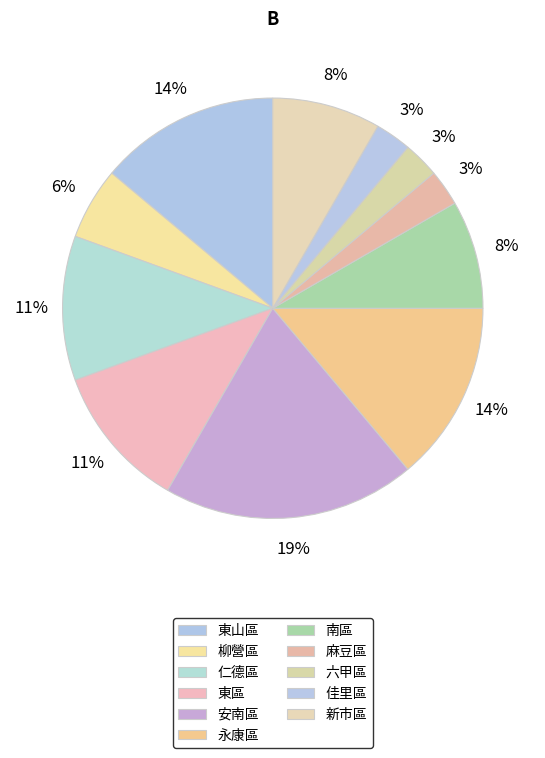

Is 六甲區 the majority of the pie?

No